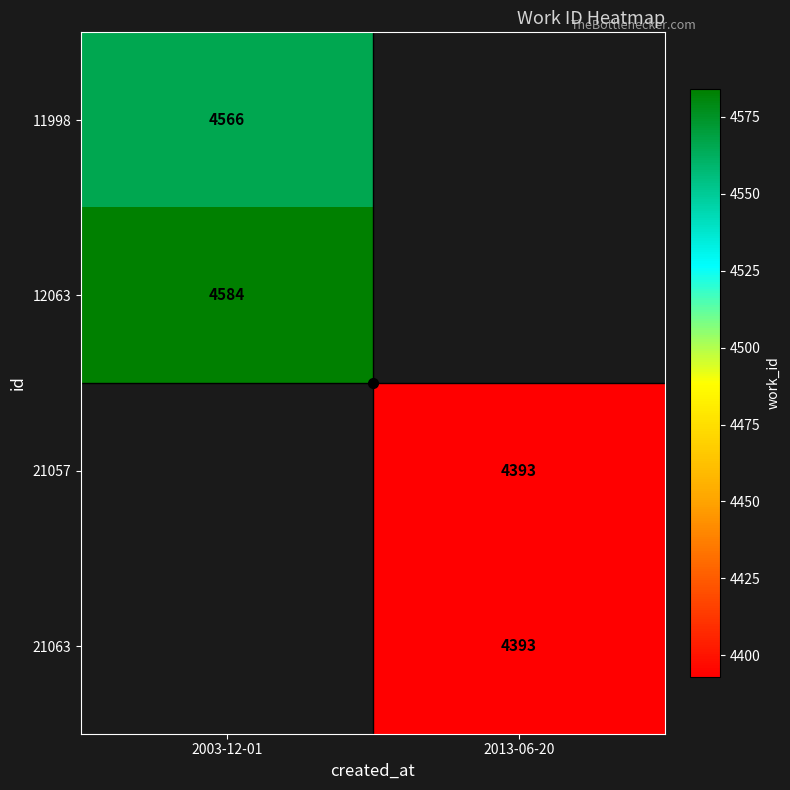

The 12063 series shows 4584 at 2003-12-01. True or false?

True